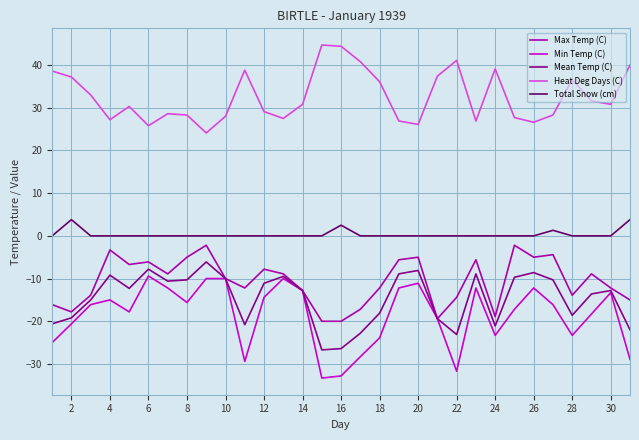

True or false: Mean Temp (C) and Heat Deg Days (C) intersect in this chart.

False